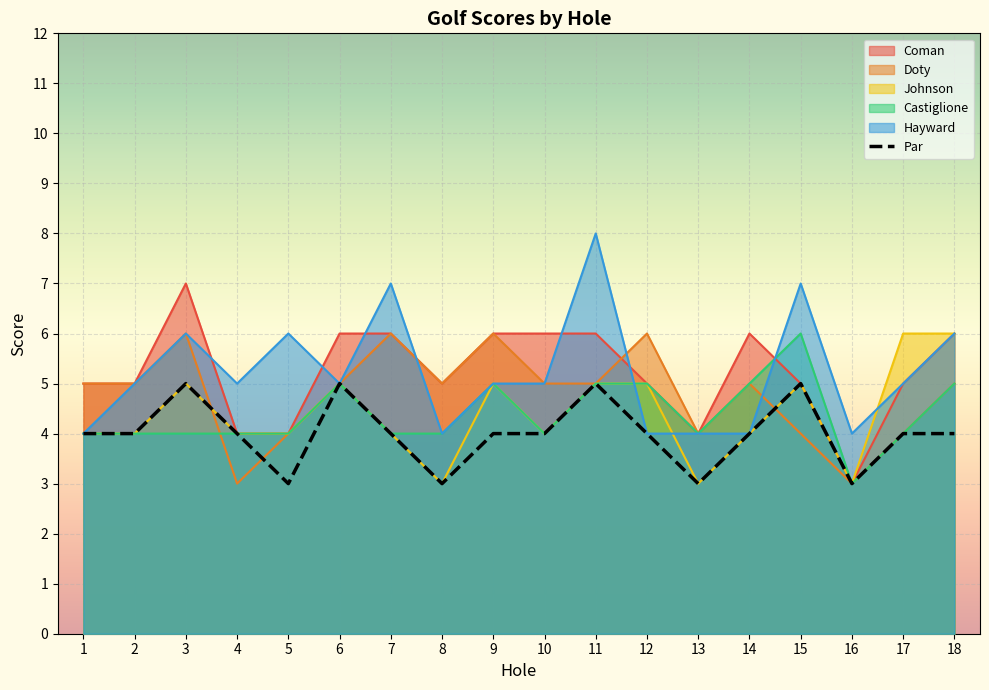

Reading left to right, extract all data points from this chart.

Coman: 1=5	2=5	3=7	4=4	5=4	6=6	7=6	8=5	9=6	10=6	11=6	12=5	13=4	14=6	15=5	16=3	17=5	18=6
Doty: 1=5	2=5	3=6	4=3	5=4	6=5	7=6	8=5	9=6	10=5	11=5	12=6	13=4	14=5	15=4	16=3	17=4	18=5
Johnson: 1=4	2=4	3=5	4=4	5=4	6=5	7=4	8=3	9=5	10=4	11=5	12=5	13=3	14=4	15=5	16=3	17=6	18=6
Castiglione: 1=4	2=4	3=4	4=4	5=4	6=5	7=4	8=4	9=5	10=4	11=5	12=5	13=4	14=5	15=6	16=3	17=4	18=5
Hayward: 1=4	2=5	3=6	4=5	5=6	6=5	7=7	8=4	9=5	10=5	11=8	12=4	13=4	14=4	15=7	16=4	17=5	18=6